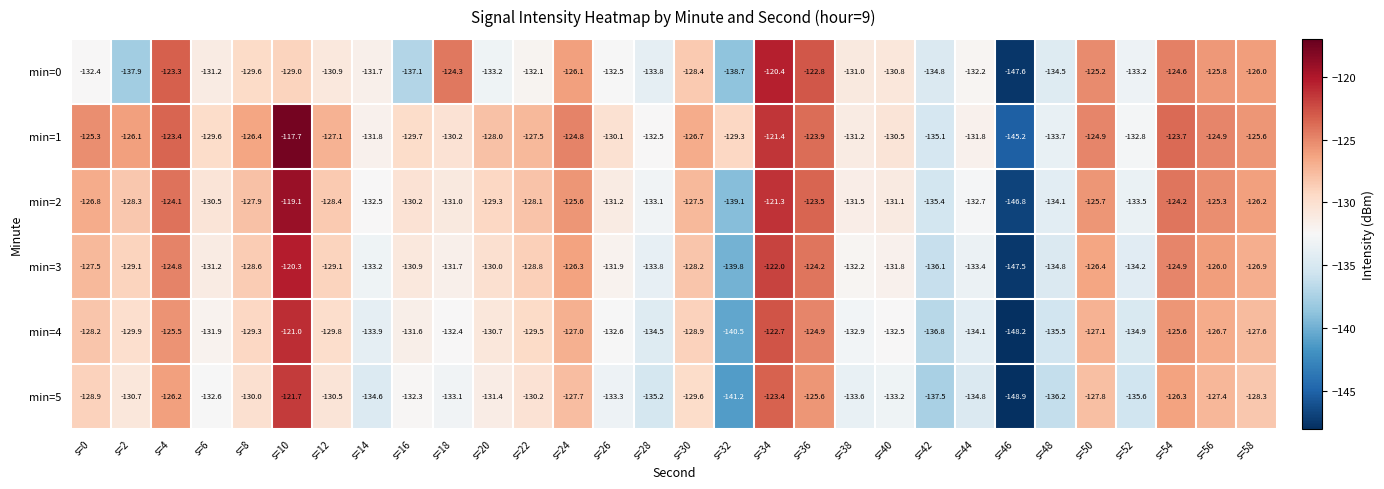

Where does the min=5 series first go above -130?

s=0